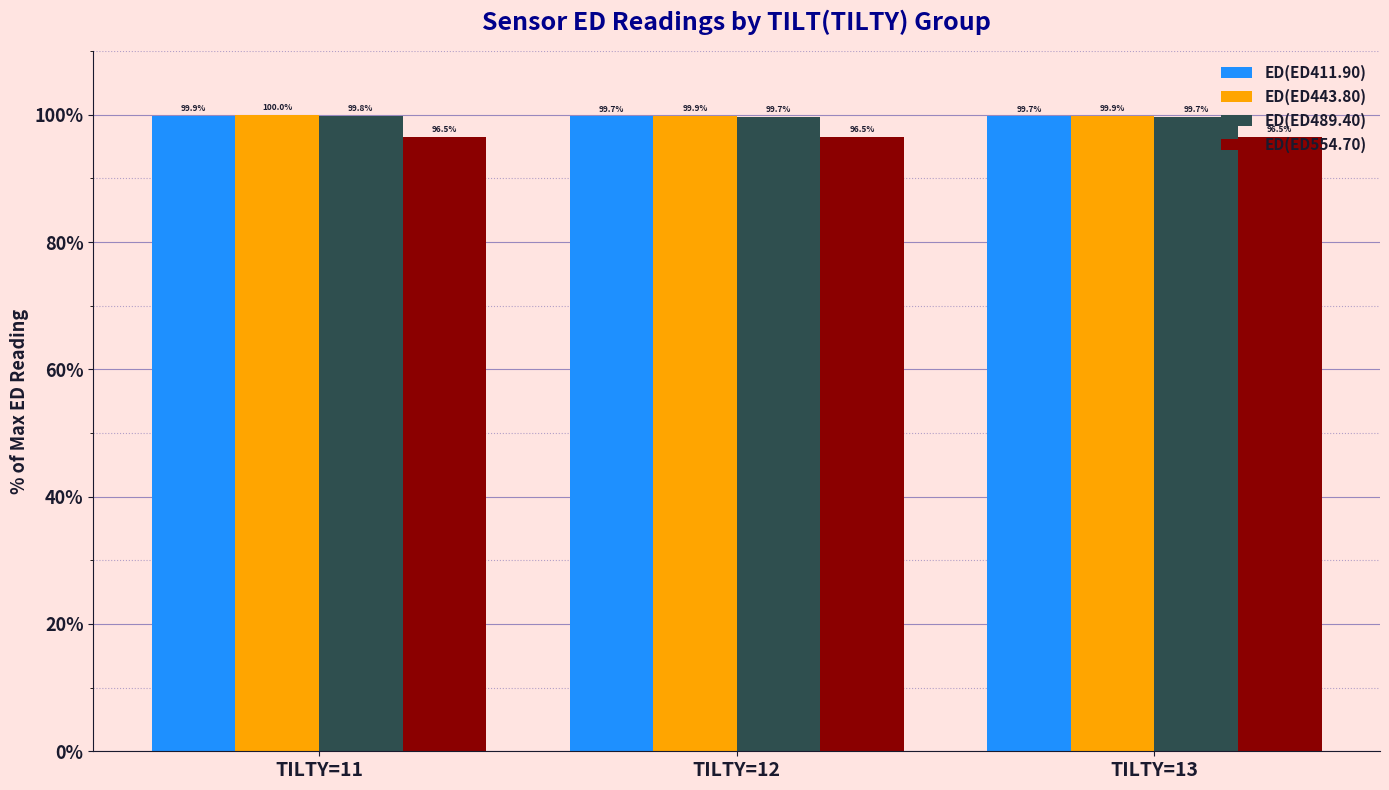

Rank the series by their maximum value, from highest to lowest.

ED(ED443.80), ED(ED411.90), ED(ED489.40), ED(ED554.70)